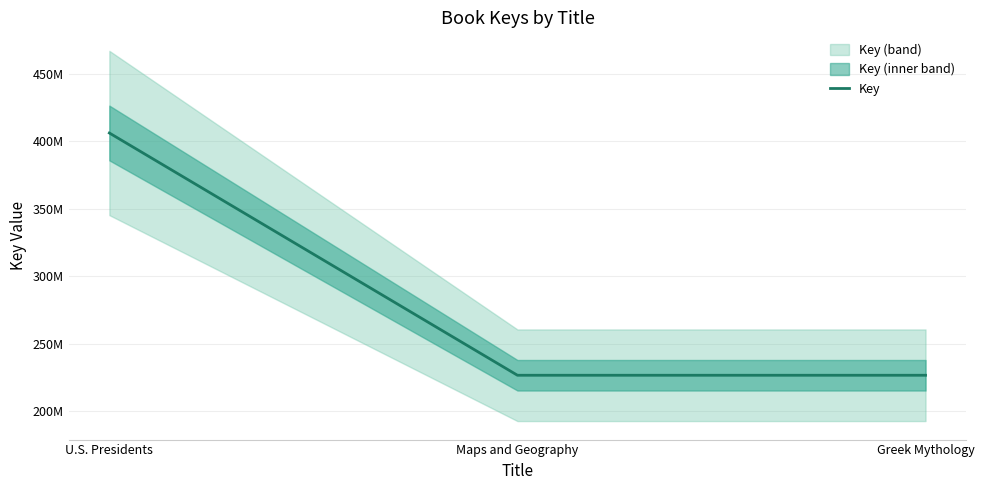

At which category does the chart reach its peak across all series?

U.S. Presidents